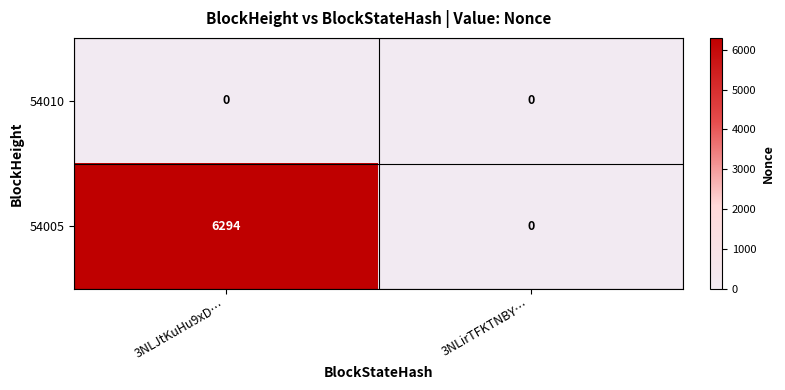

Is it true that 54010 equals 0 at 3NLirTFKTNBY…?

True